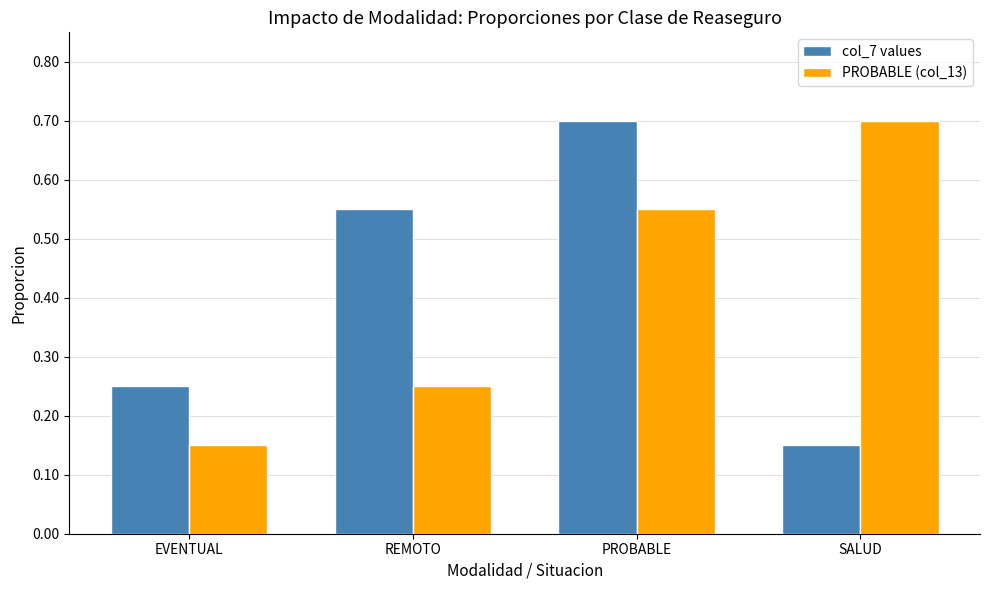

True or false: PROBABLE (col_13) has a value of 0.2 at EVENTUAL.

False